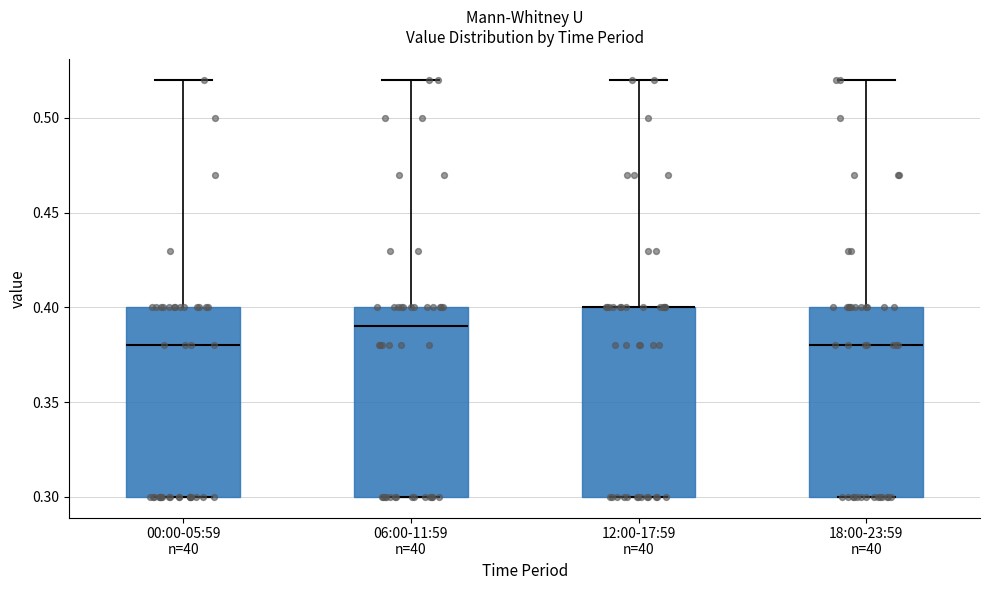

Reading left to right, transcribe this box plot: for each box, give where its median line is, the range the box spans, and where its two whiskers end, as read against the y-axis. The values are not printed on the chart, so give them approximately, as read against the axis.

00:00-05:59 n=40: median 0.38, box 0.30 to 0.40, whiskers 0.30 to 0.52
06:00-11:59 n=40: median 0.39, box 0.30 to 0.40, whiskers 0.30 to 0.52
12:00-17:59 n=40: median 0.40 (drawn on the box's upper edge), box 0.30 to 0.40, whiskers 0.30 to 0.52
18:00-23:59 n=40: median 0.38, box 0.30 to 0.40, whiskers 0.30 to 0.52